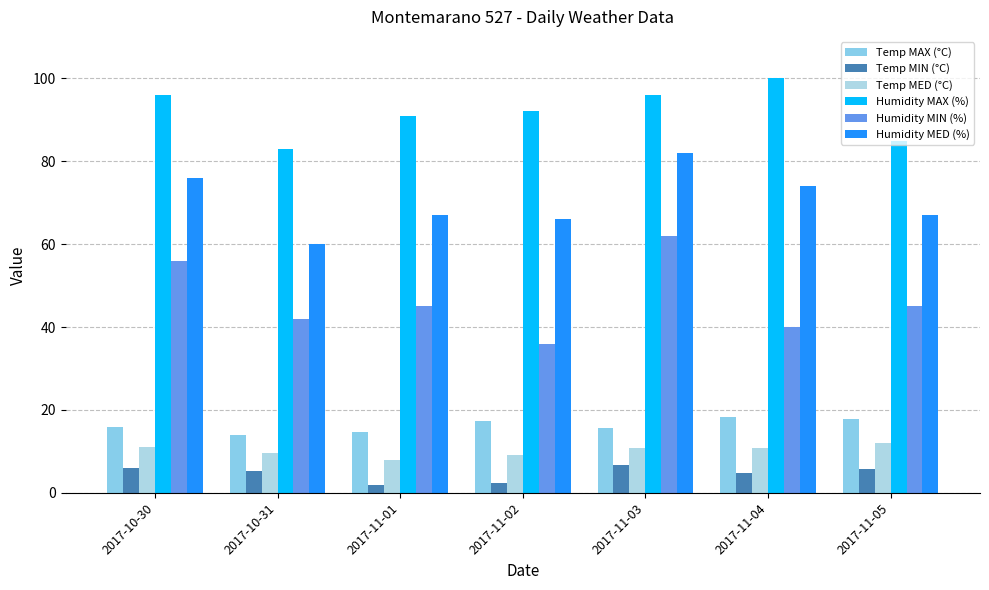

Is it true that Temp MED (°C) equals 8.0 at 2017-11-01?

True